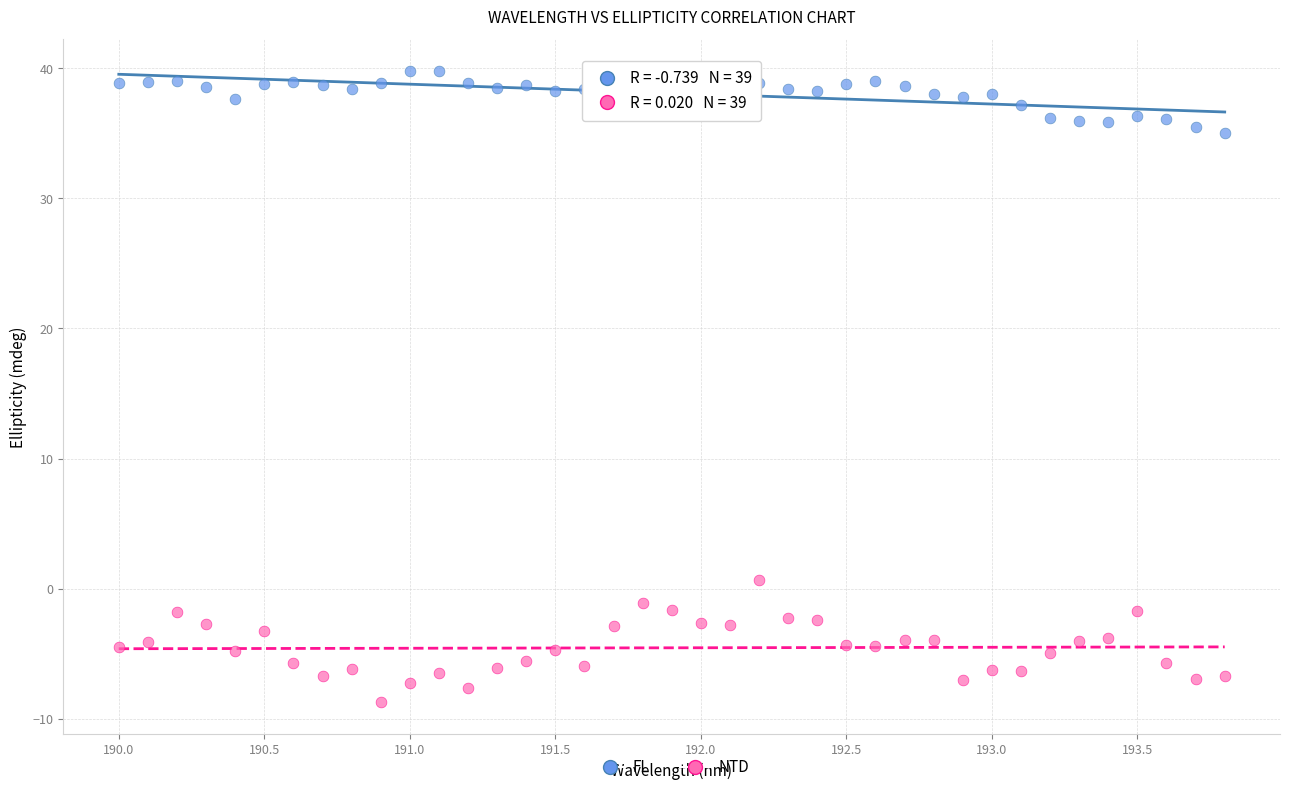

What is the X range (max minus min) for the scatter plot?

3.8